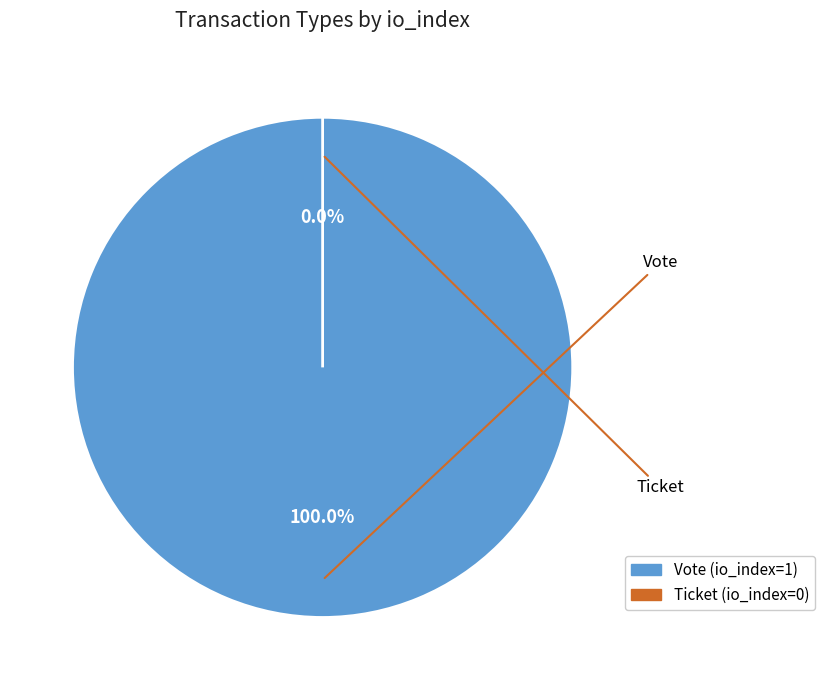

True or false: Vote accounts for 99% of the total.

False